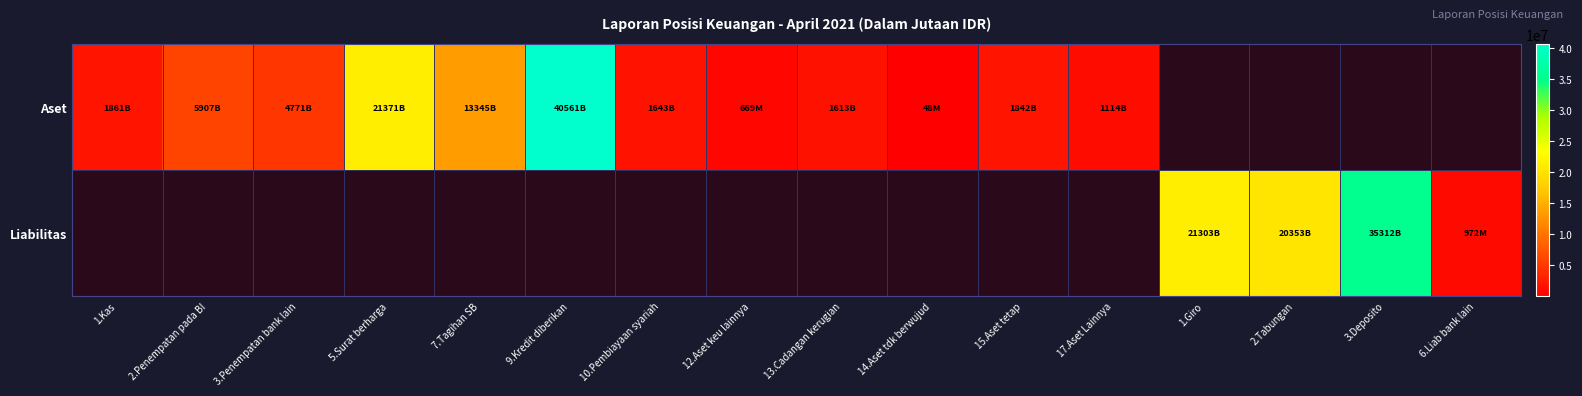

List the series in order of their overall mean, highest first.

Aset, Liabilitas